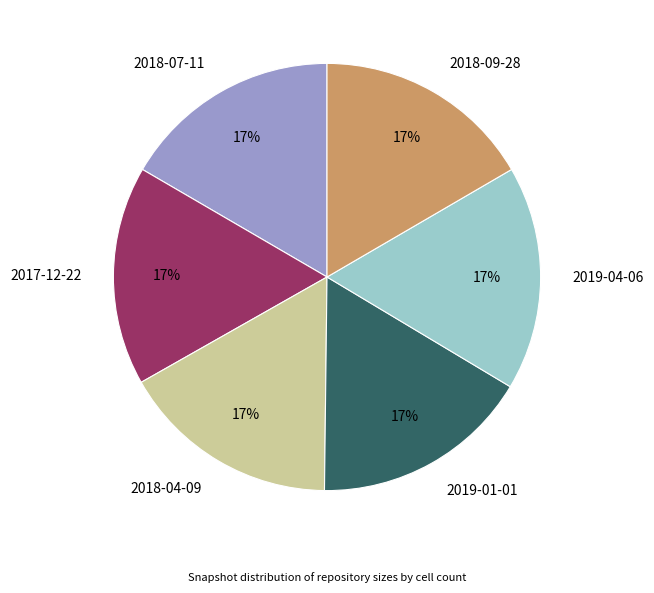

The 2018-04-09 slice represents 10% of the pie. True or false?

False